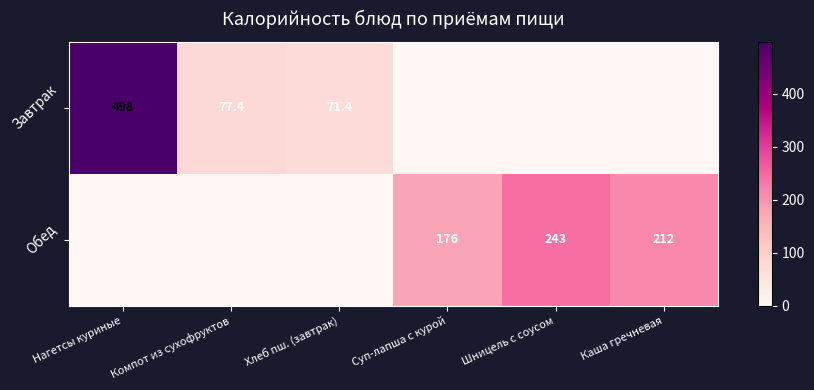

The Обед series shows 243.0 at Шницель с соусом. True or false?

True